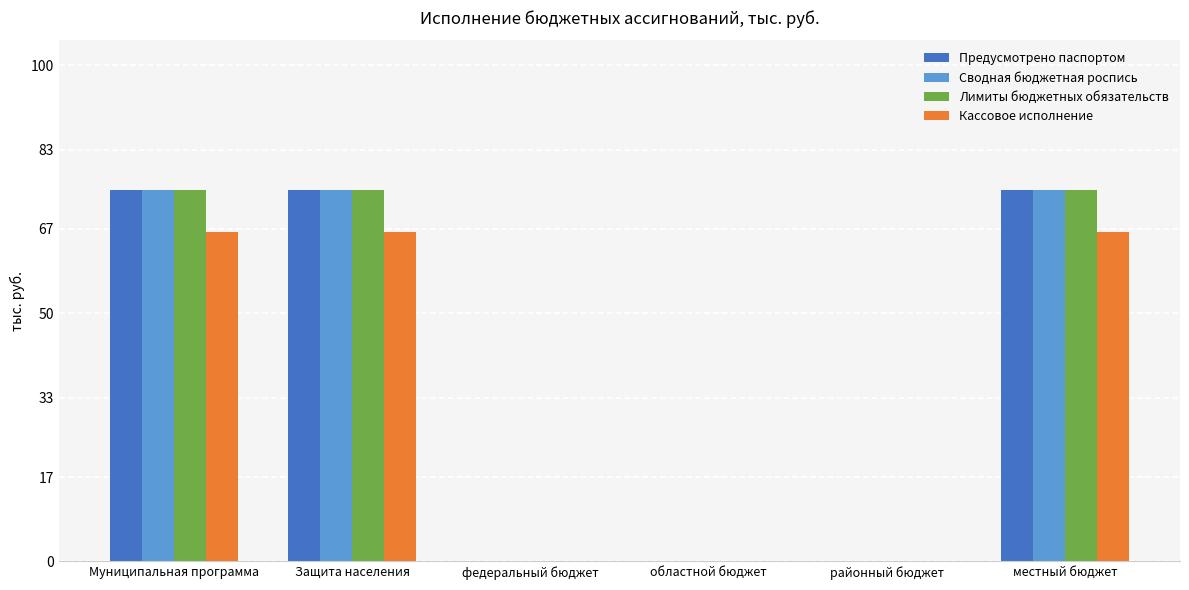

What are all the series names shown in the legend?

Предусмотрено паспортом, Сводная бюджетная роспись, Лимиты бюджетных обязательств, Кассовое исполнение